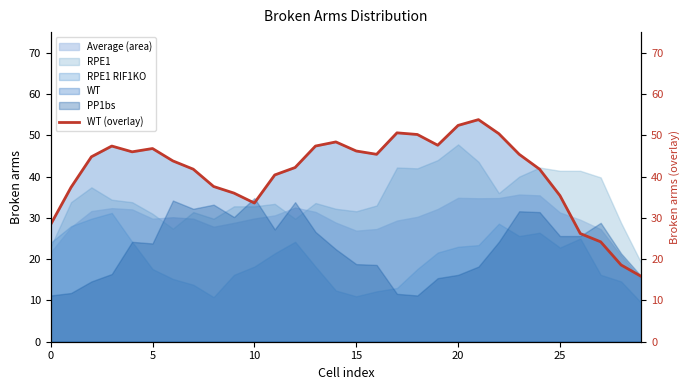

Is it true that the value at 10 is 52.4?

False